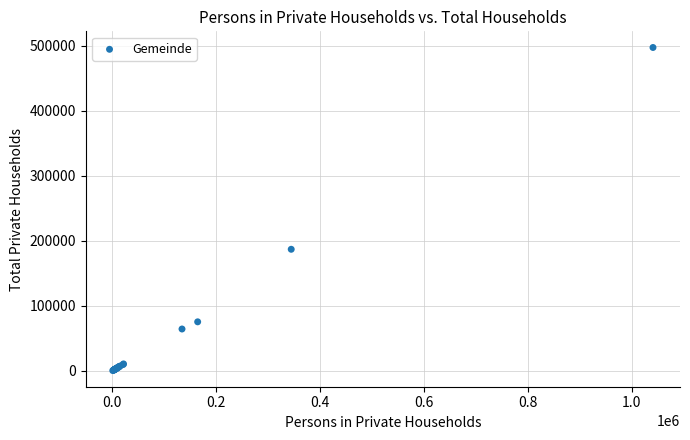

What Y value in the scatter plot is closest to 248758?

186880